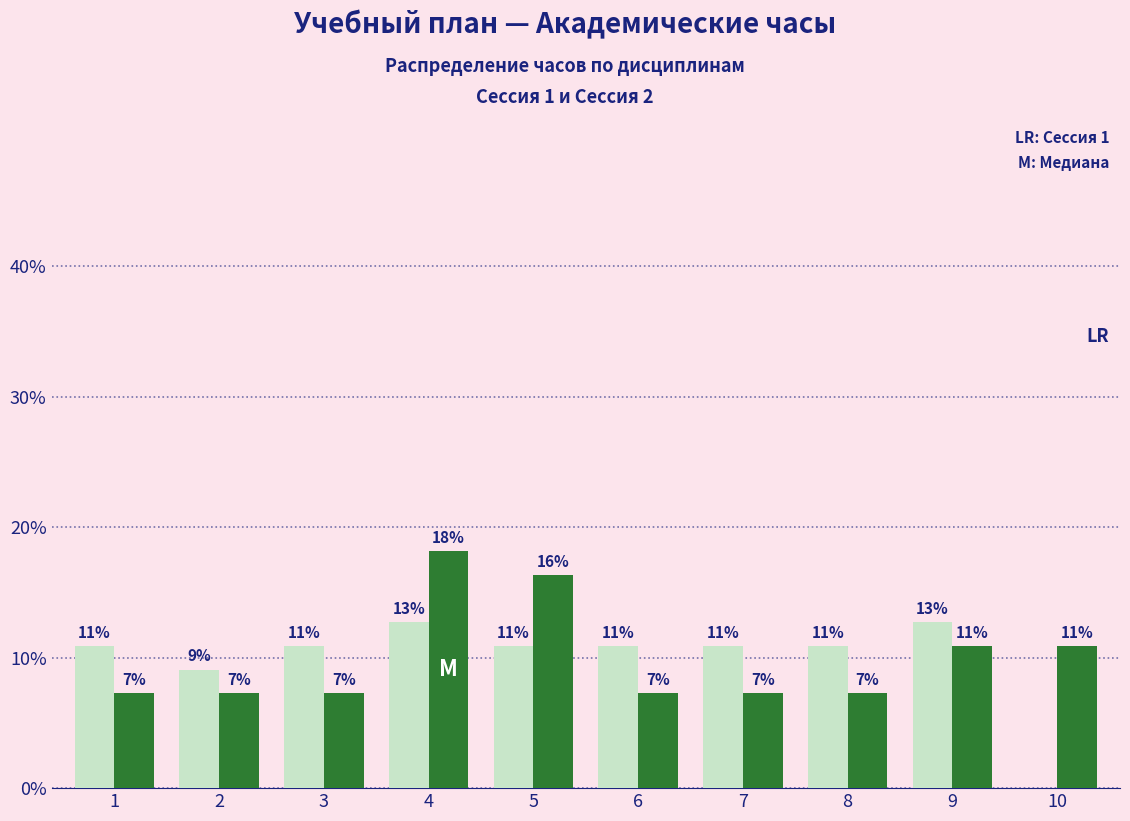

Are the bars grouped side by side (vs. stacked)?

Yes